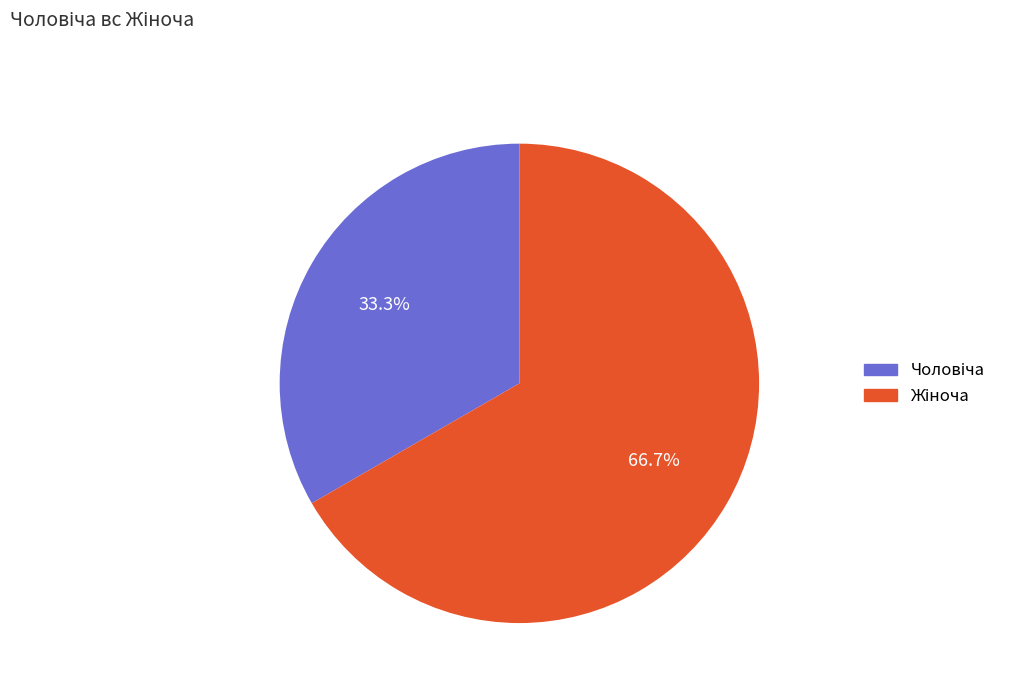

To the nearest percent, what is the average slice percentage?

50%